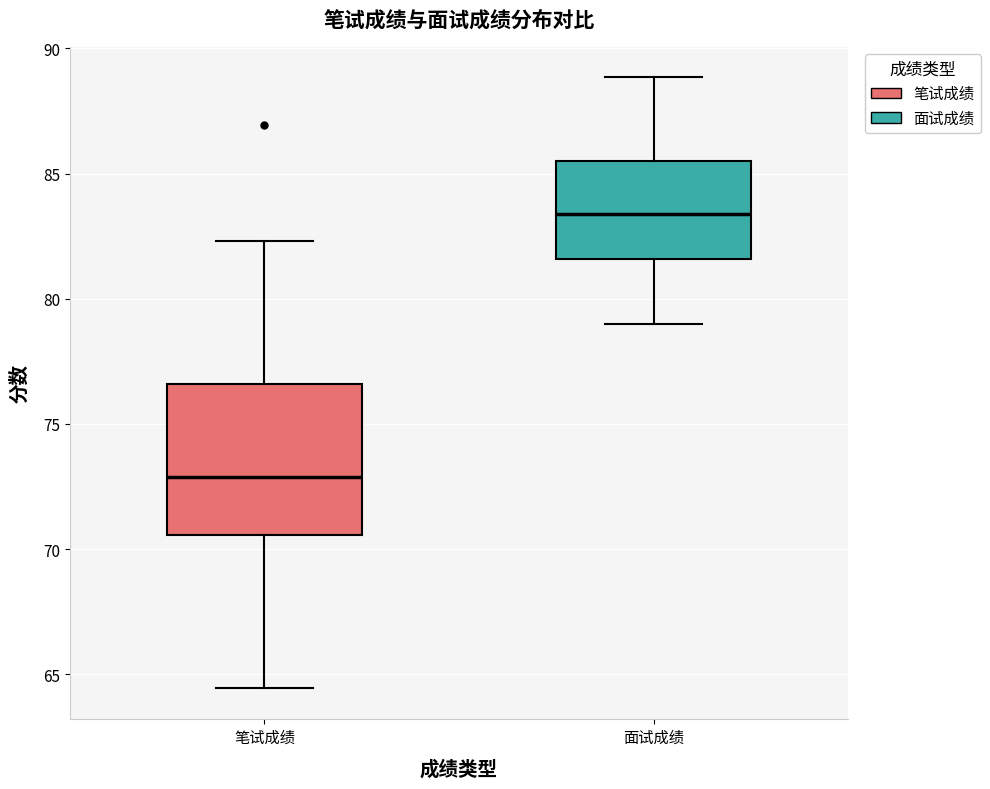

Comparing the boxes themselves (not the whiskers), which one is the tallest?

笔试成绩